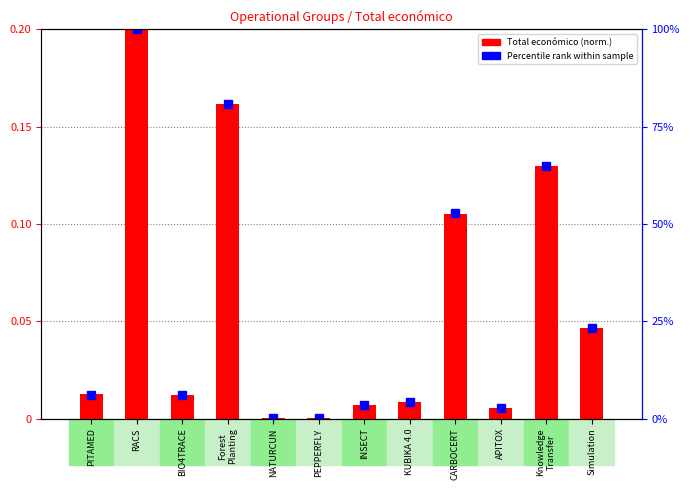

Reading right to left, extract all data points from this chart.

Total económico (normalized): Simulation=0.0	Knowledge
Transfer=0.1	APITOX=0.0	CARBOCERT=0.1	KUBIKA 4.0=0.0	INSECT=0.0	PEPPERFLY=0.0	NATURCUN=0.0	Forest
Planting=0.2	BIO4TRACE=0.0	RACS=0.2	PITAMED=0.0
Percentile rank: Simulation=23.3	Knowledge
Transfer=65.0	APITOX=2.8	CARBOCERT=52.7	KUBIKA 4.0=4.2	INSECT=3.5	PEPPERFLY=0.1	NATURCUN=0.2	Forest
Planting=80.9	BIO4TRACE=6.1	RACS=100.0	PITAMED=6.2